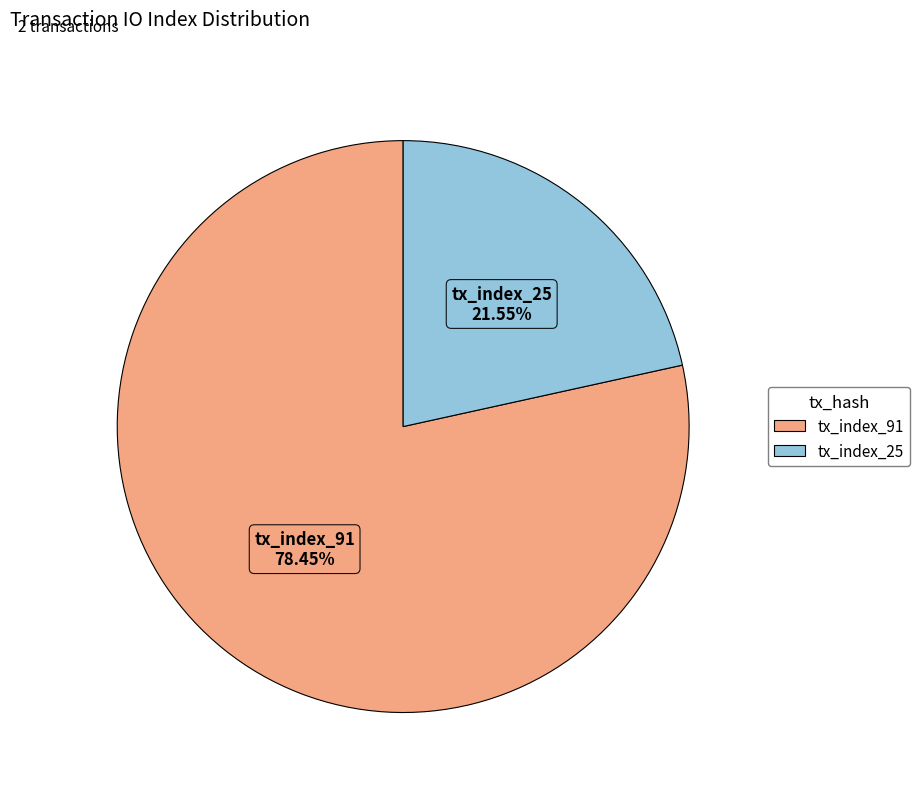

What is the ratio of the value at tx_index_25 to the value at tx_index_91?

0.3